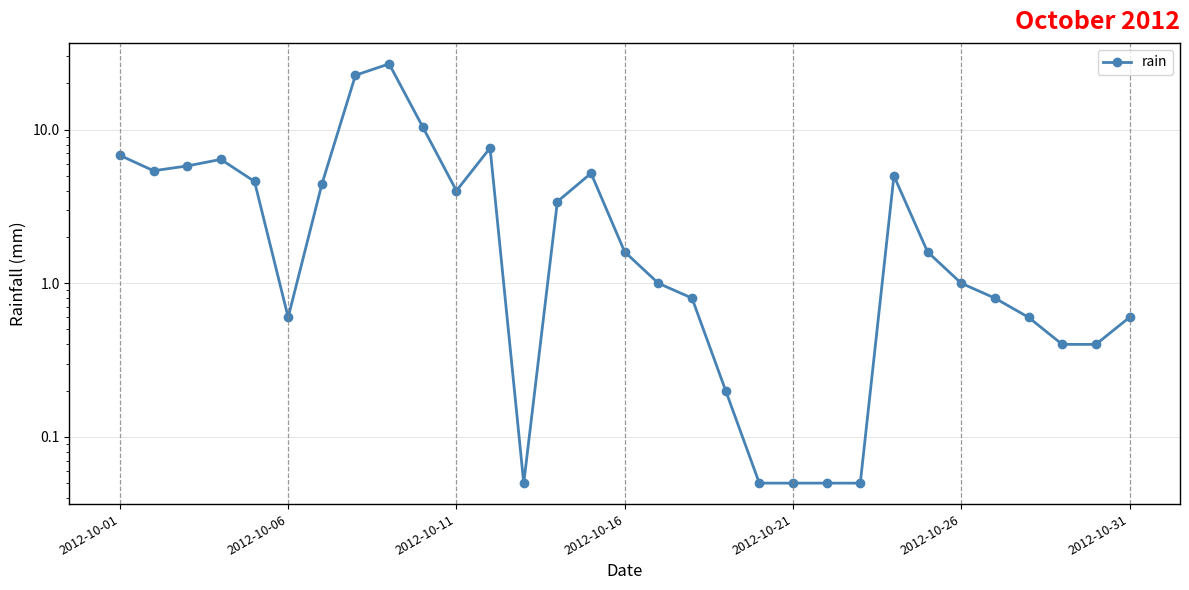

True or false: the data shows 1.0 at 16.

True